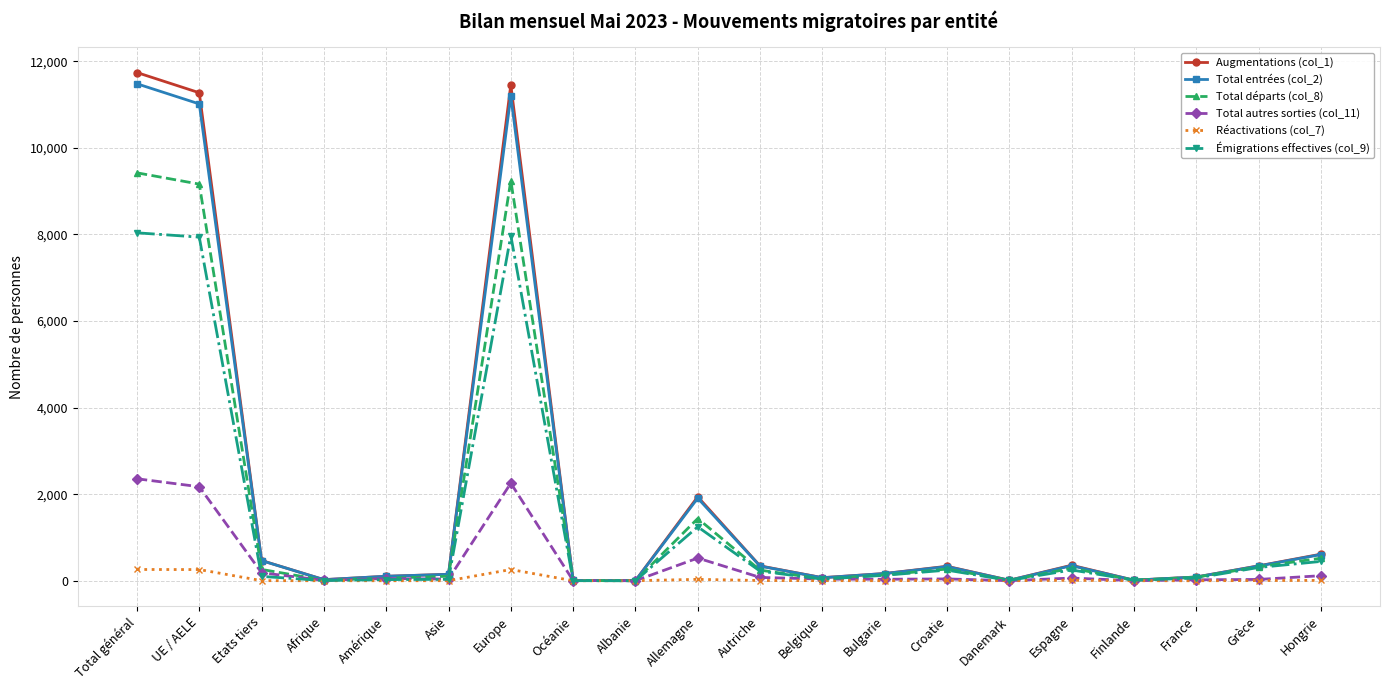

What is the sum of all Augmentations (col_1) values?

39508